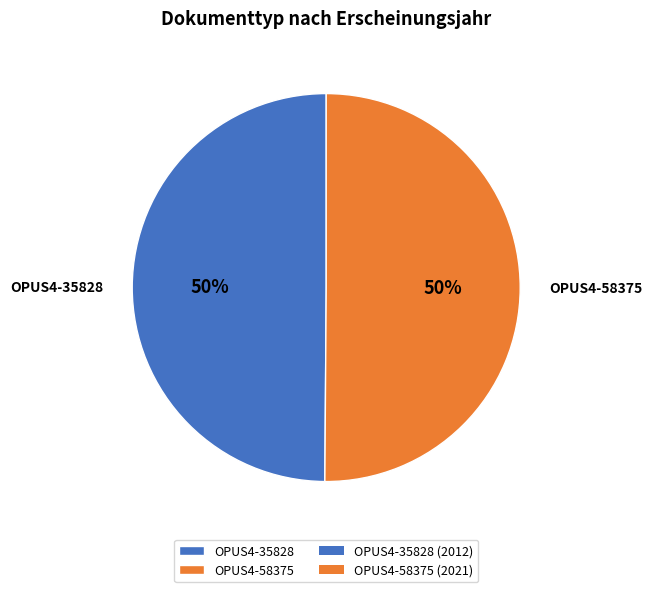

Approximately how many times larger is the value at OPUS4-58375 compared to OPUS4-35828?

1.0